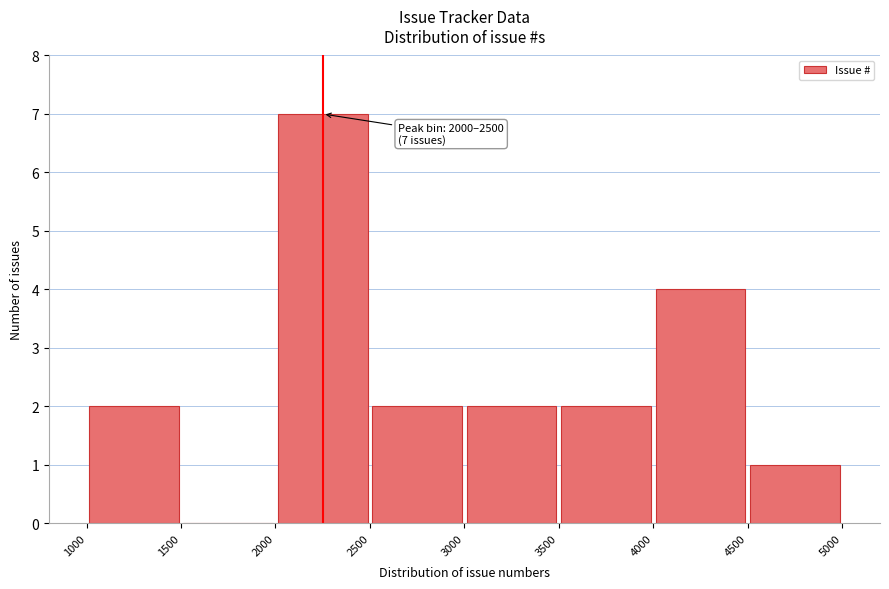

Over which range of the x-axis is the bar tallest?

2000 to 2500